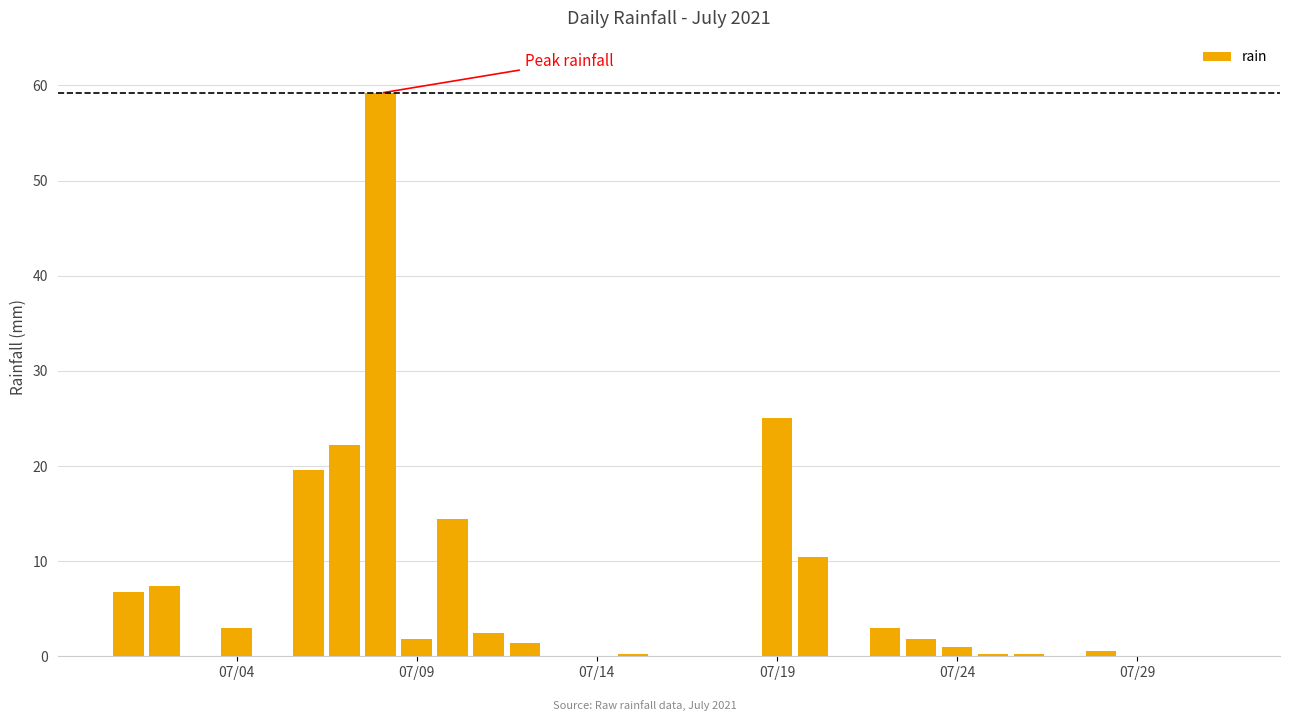

What is the sum of all values?

180.6